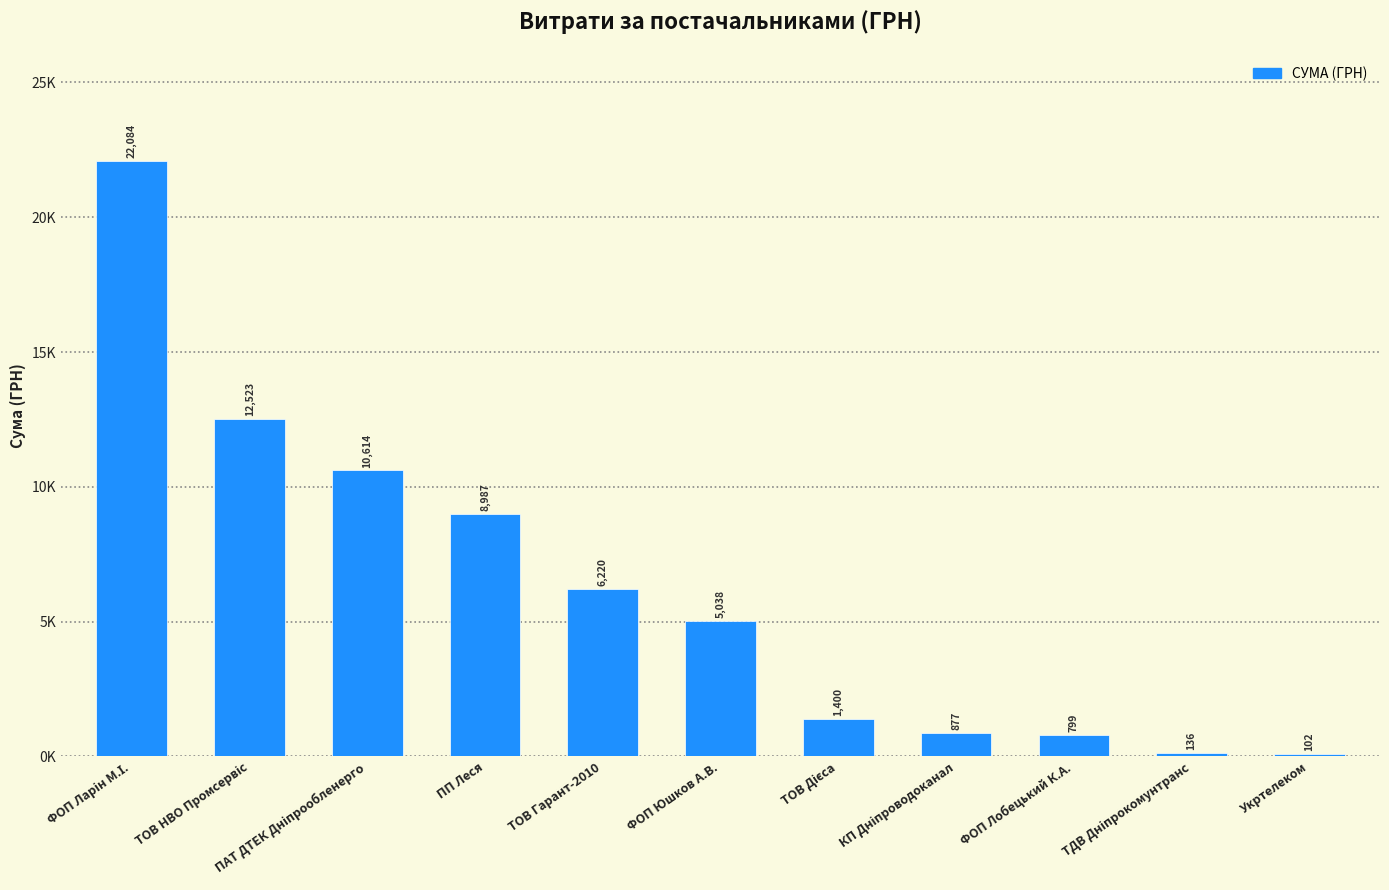

Where does the data first go above 5038?

ФОП Ларін М.І.